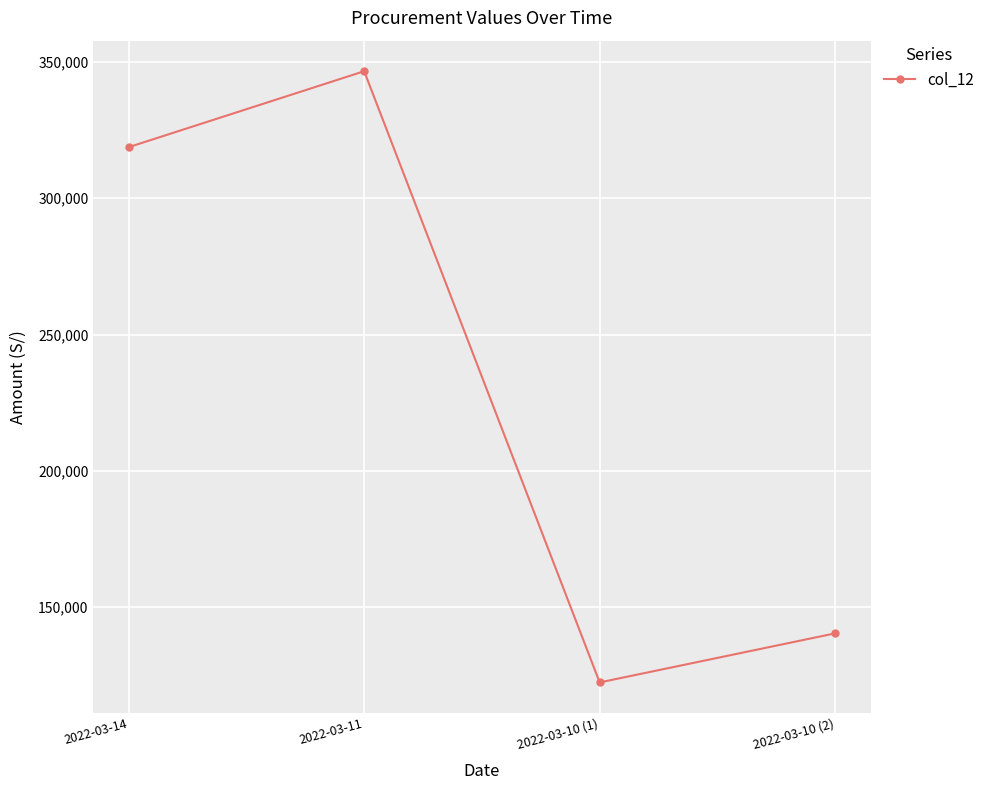

What is the difference between the maximum and minimum values?

224160